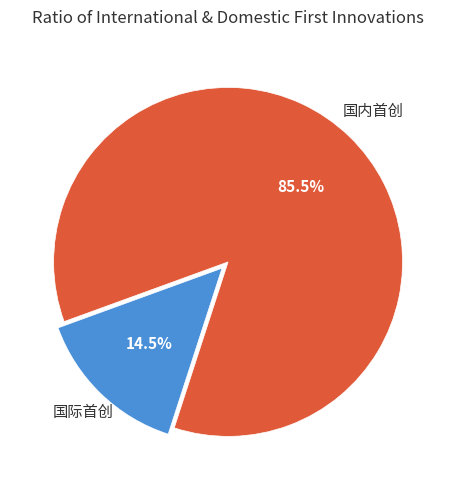

Is there a majority slice in this chart?

Yes